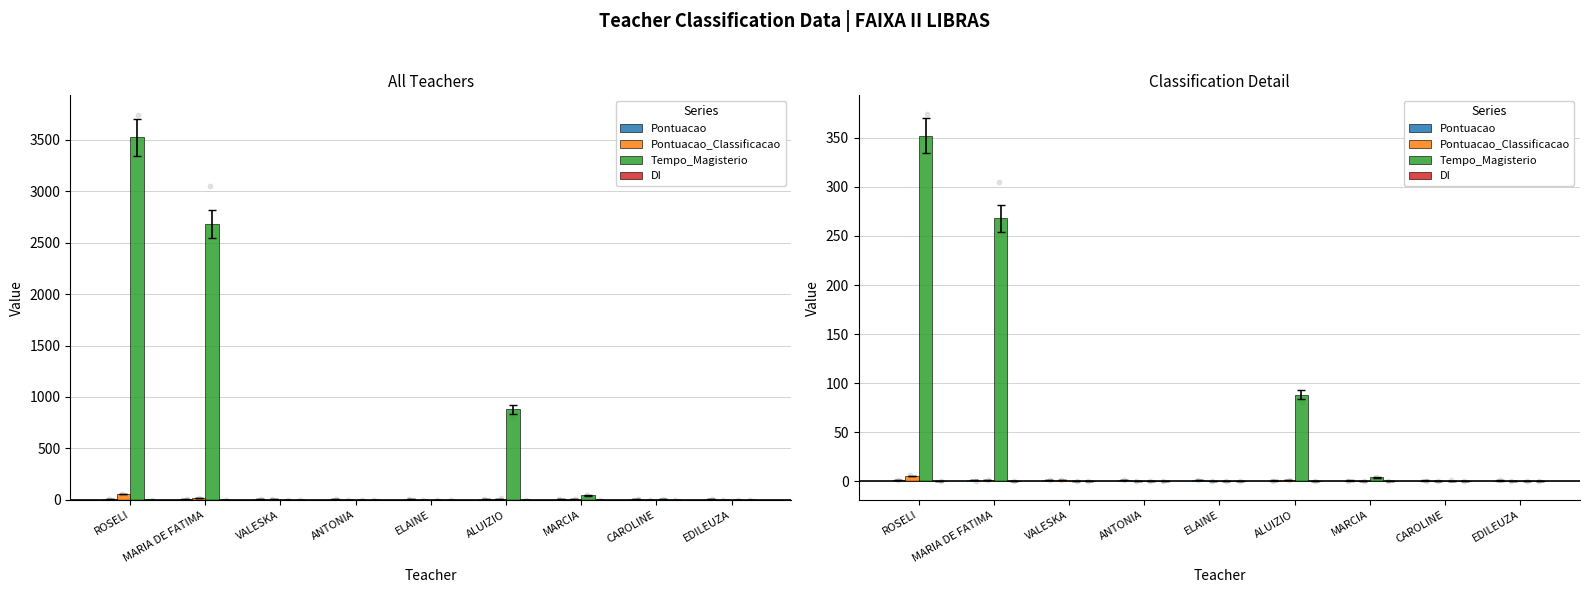

At how many categories does at least one series exceed 26?

3